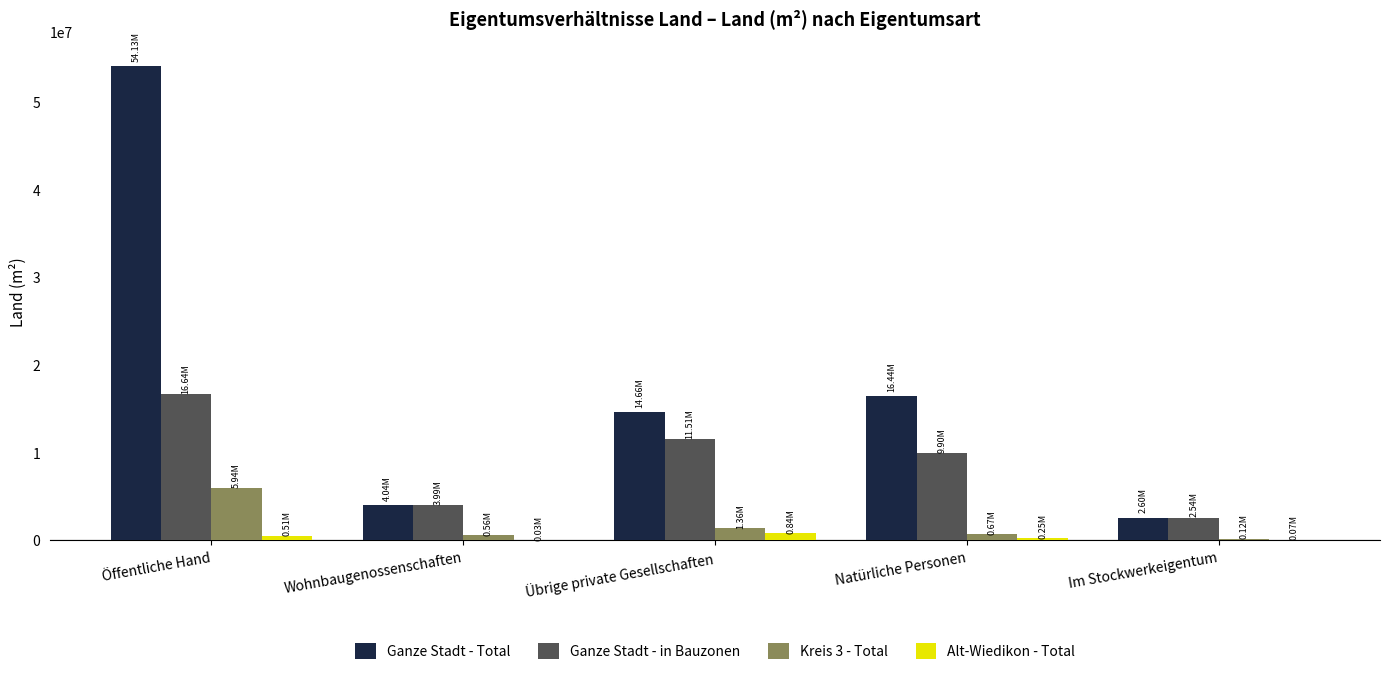

What is the total value across all series at Natürliche Personen?

27267110.9